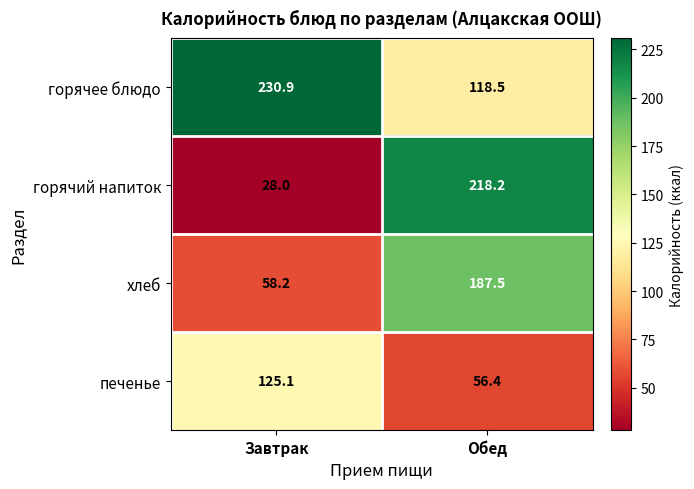

Which series has the widest spread of values?

горячий напиток